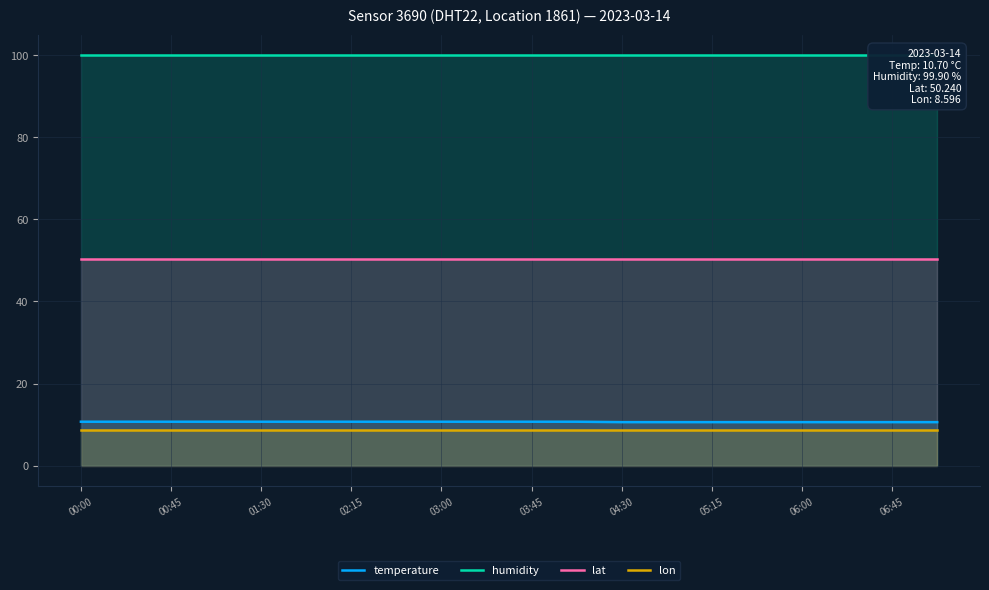

Reading left to right, list all the values displayed in this chart.

temperature: 10.7	10.7	10.7	10.7	10.7	10.7	10.7	10.7	10.7	10.7	10.7	10.7	10.6	10.6	10.6	10.6	10.6	10.6	10.6	10.6
humidity: 99.9	99.9	99.9	99.9	99.9	99.9	99.9	99.9	99.9	99.9	99.9	99.9	99.9	99.9	99.9	99.9	99.9	99.9	99.9	99.9
lat: 50.2	50.2	50.2	50.2	50.2	50.2	50.2	50.2	50.2	50.2	50.2	50.2	50.2	50.2	50.2	50.2	50.2	50.2	50.2	50.2
lon: 8.6	8.6	8.6	8.6	8.6	8.6	8.6	8.6	8.6	8.6	8.6	8.6	8.6	8.6	8.6	8.6	8.6	8.6	8.6	8.6